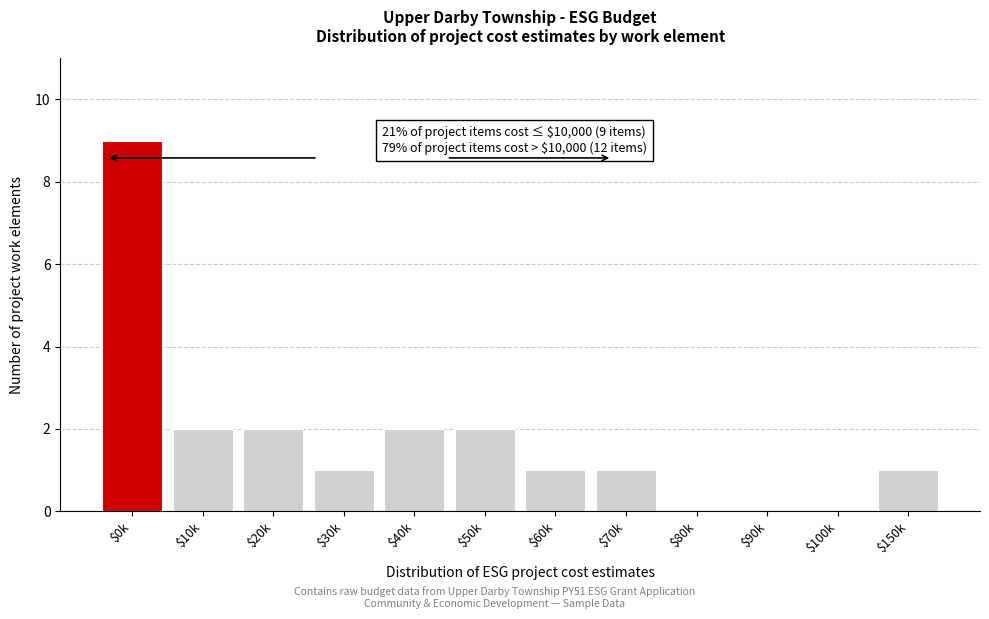

The value at $90k is 0. True or false?

True